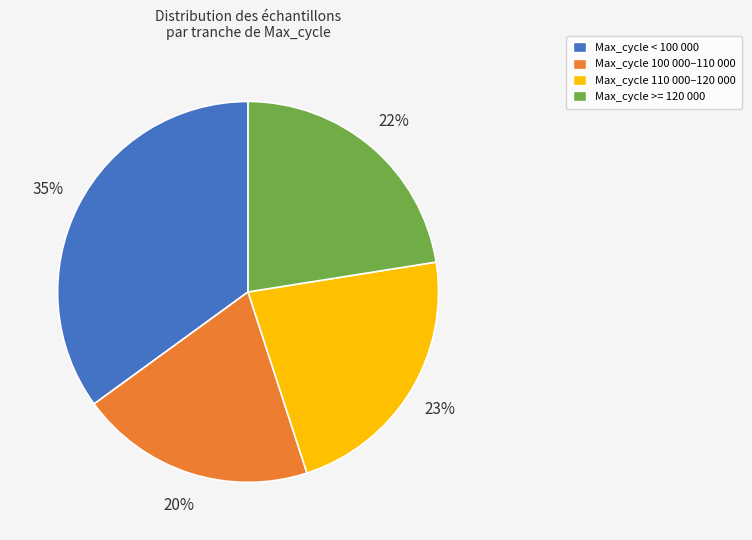

Is there a majority slice in this chart?

No